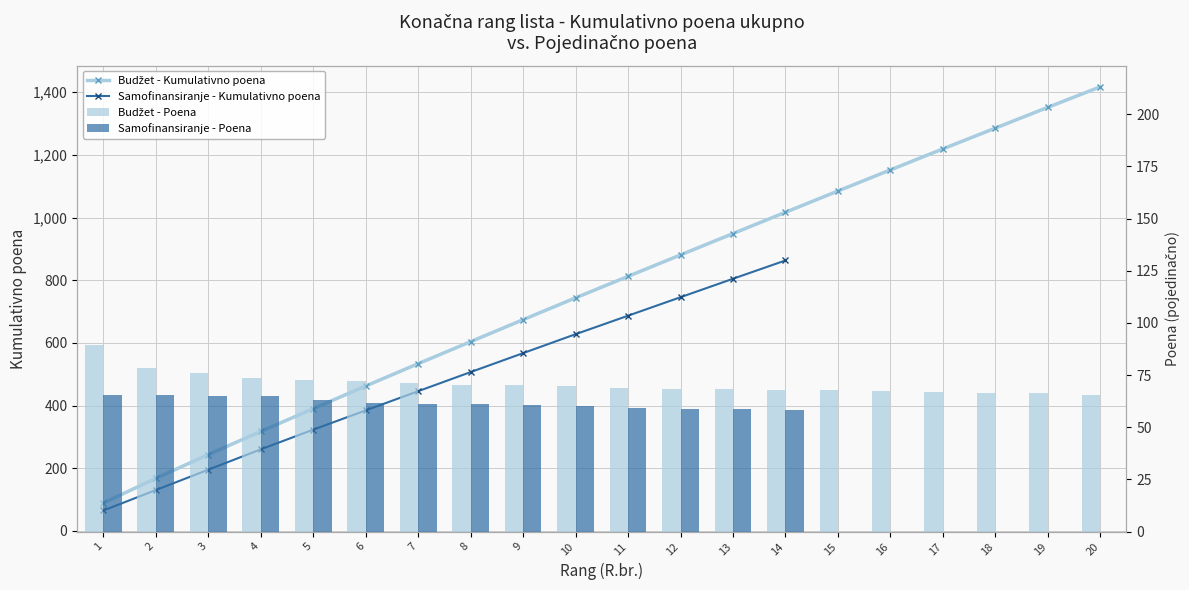

Where does the data first go above 69?

1